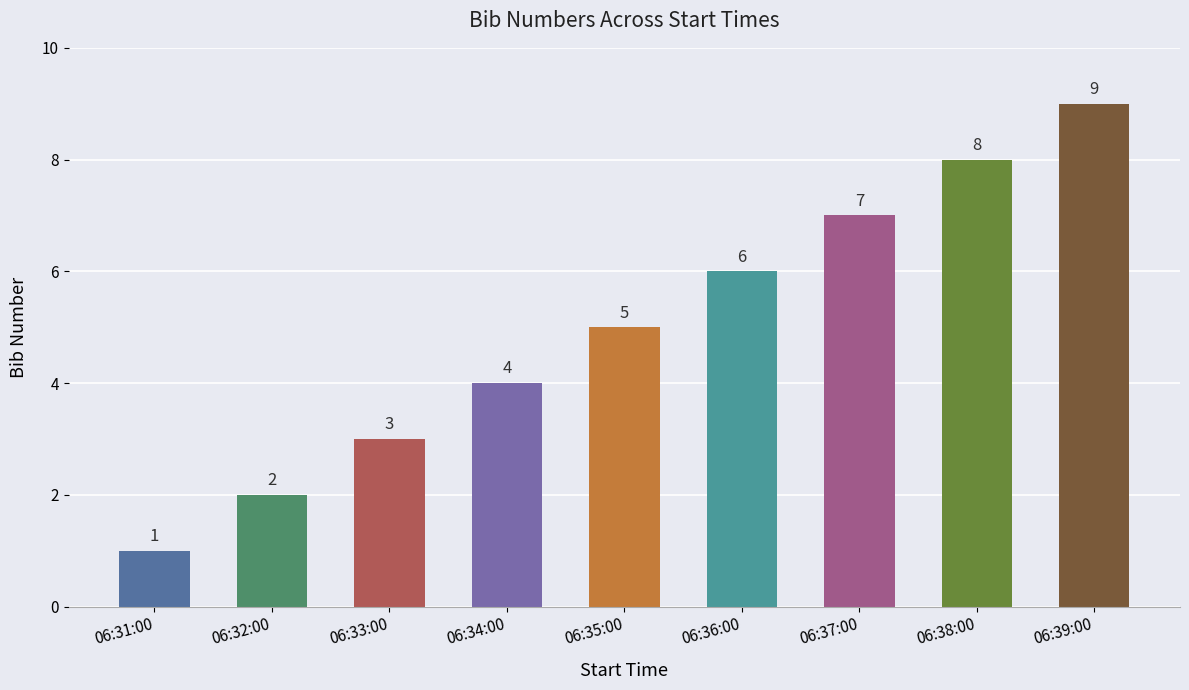

List the labels in order of value, smallest first.

06:31:00, 06:32:00, 06:33:00, 06:34:00, 06:35:00, 06:36:00, 06:37:00, 06:38:00, 06:39:00